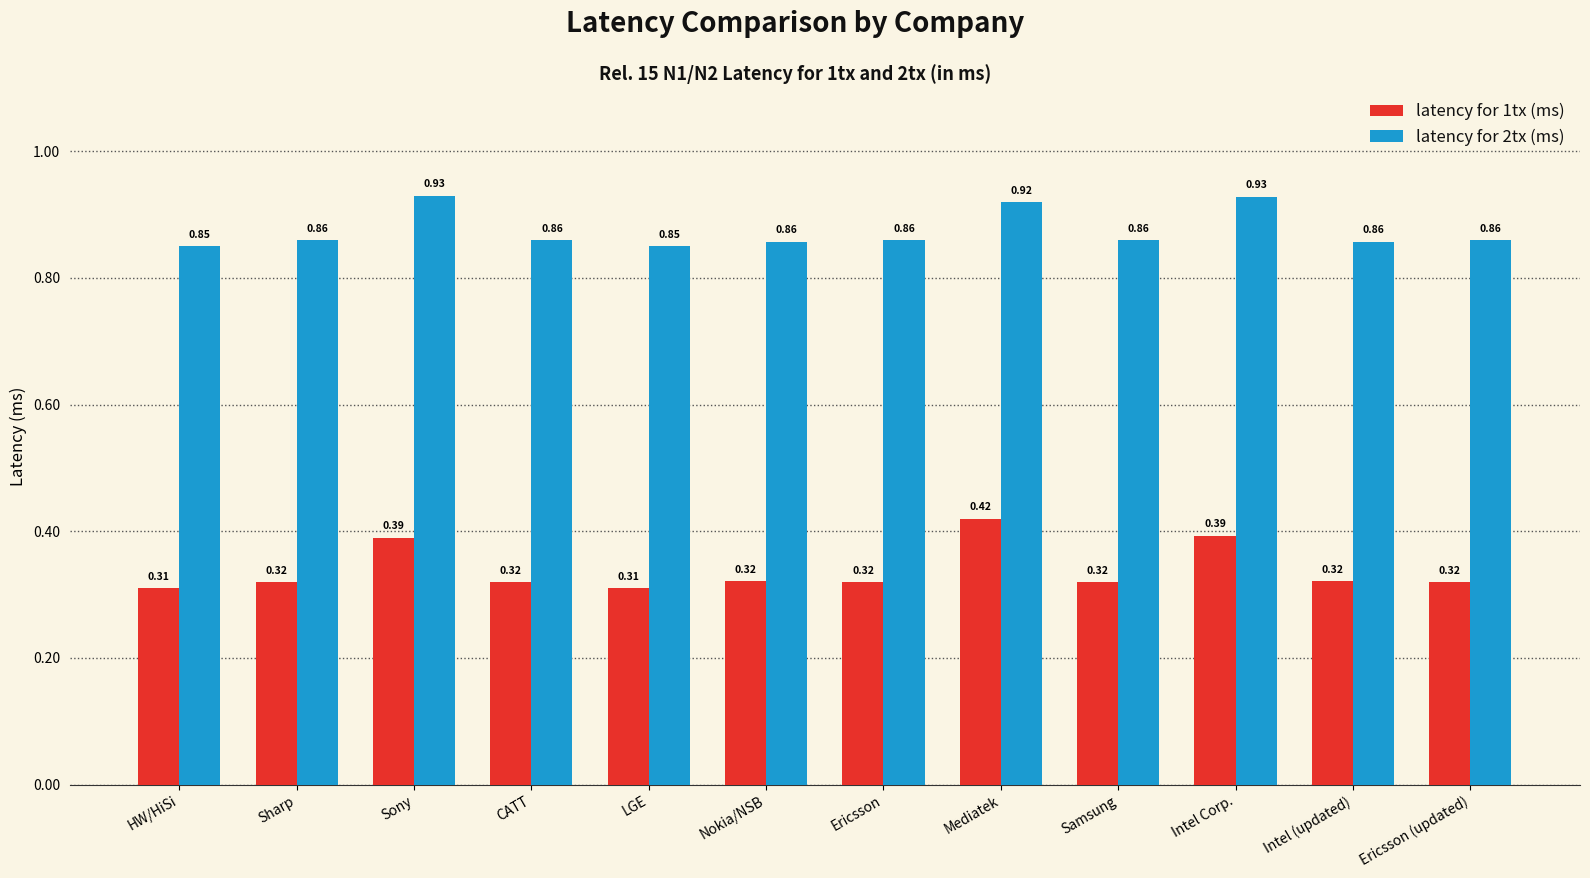

Which series has the largest total across all categories?

latency for 2tx (ms)